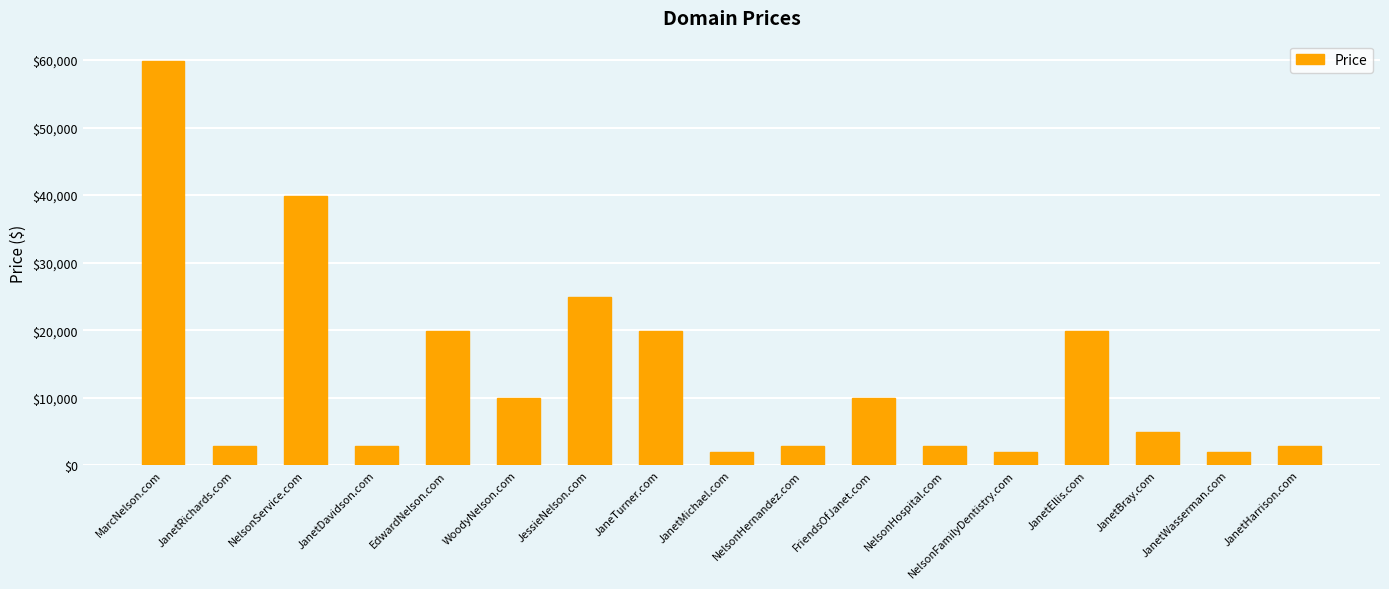

What is the label of the 8th bar from the right?

NelsonHernandez.com